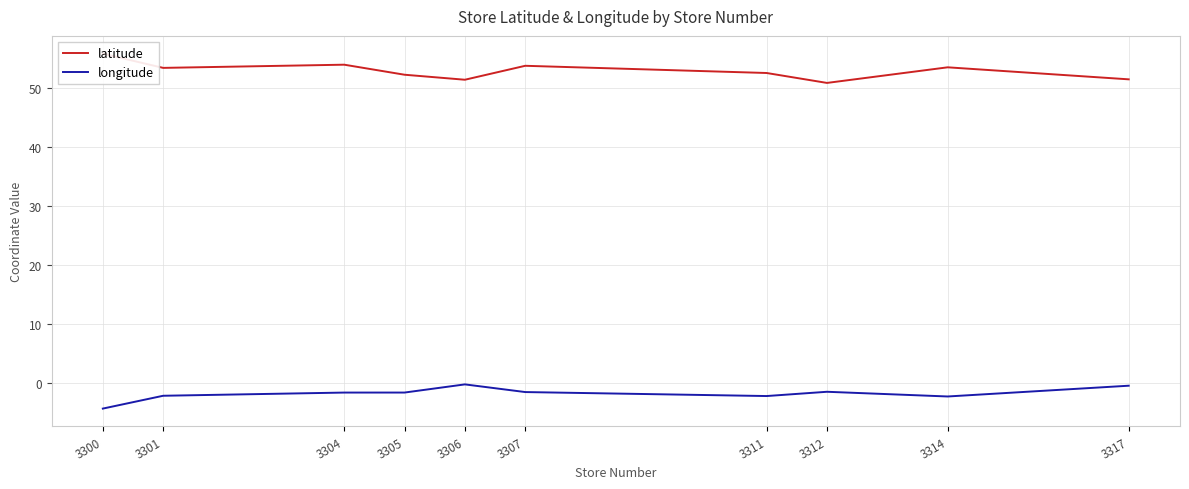

Reading left to right, transcribe all the data shown in this chart.

latitude: 55.9	53.5	54.0	52.3	51.4	53.8	52.6	50.9	53.5	51.5
longitude: -4.3	-2.1	-1.5	-1.5	-0.2	-1.5	-2.1	-1.4	-2.2	-0.4